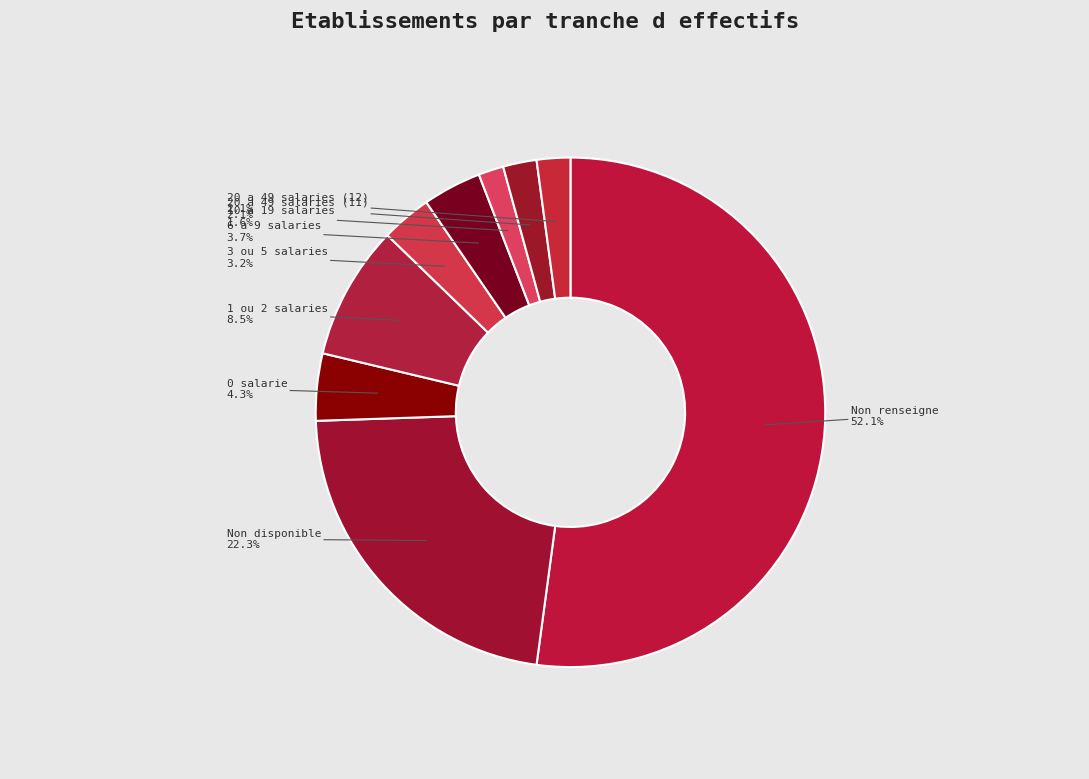

Combined, what portion of the pie is 20 a 49 salaries (12) and 10 a 19 salaries?

3.7%